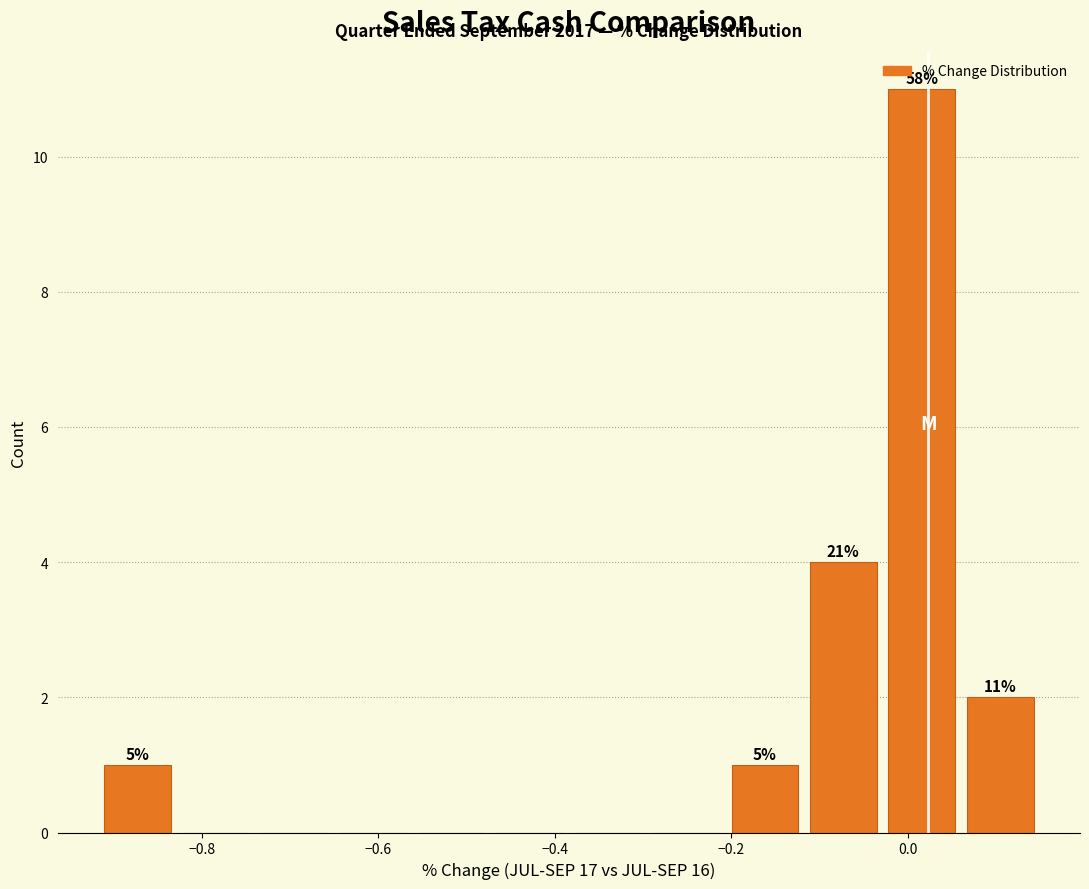

Over which range of the x-axis is the bar tallest?

-0.02 to 0.06